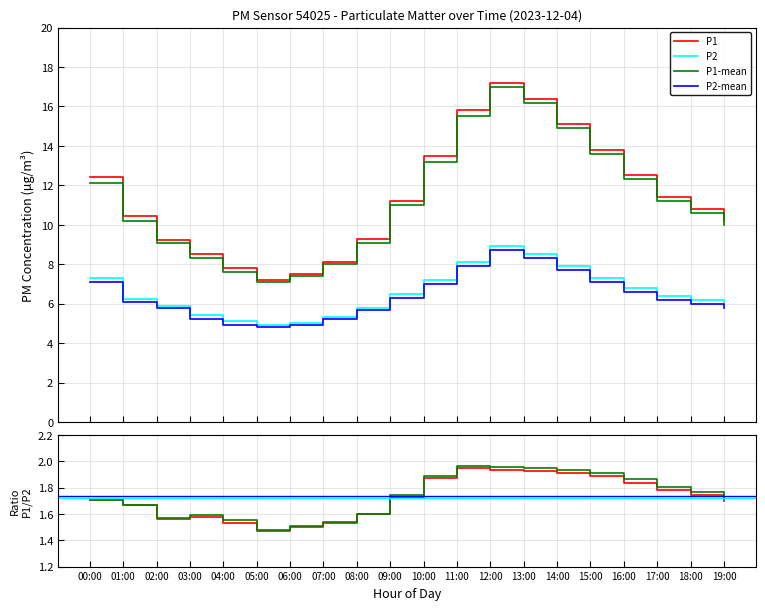

What position from the right is 06:00?

14